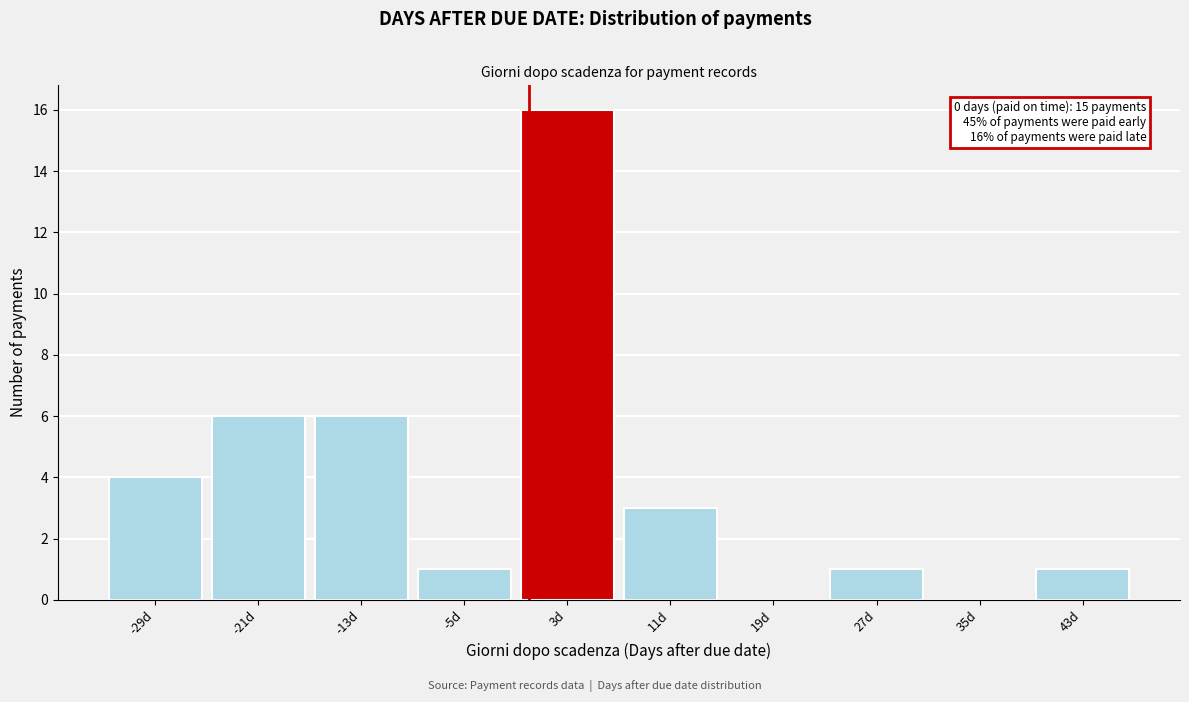

Which range on the x-axis has the tallest bar?

-1 to 7